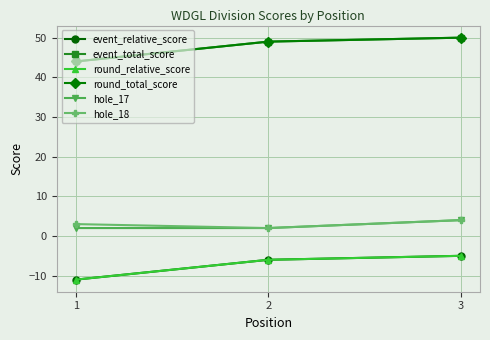

What is the sum of the hole_18 values at 1 and 3?

7